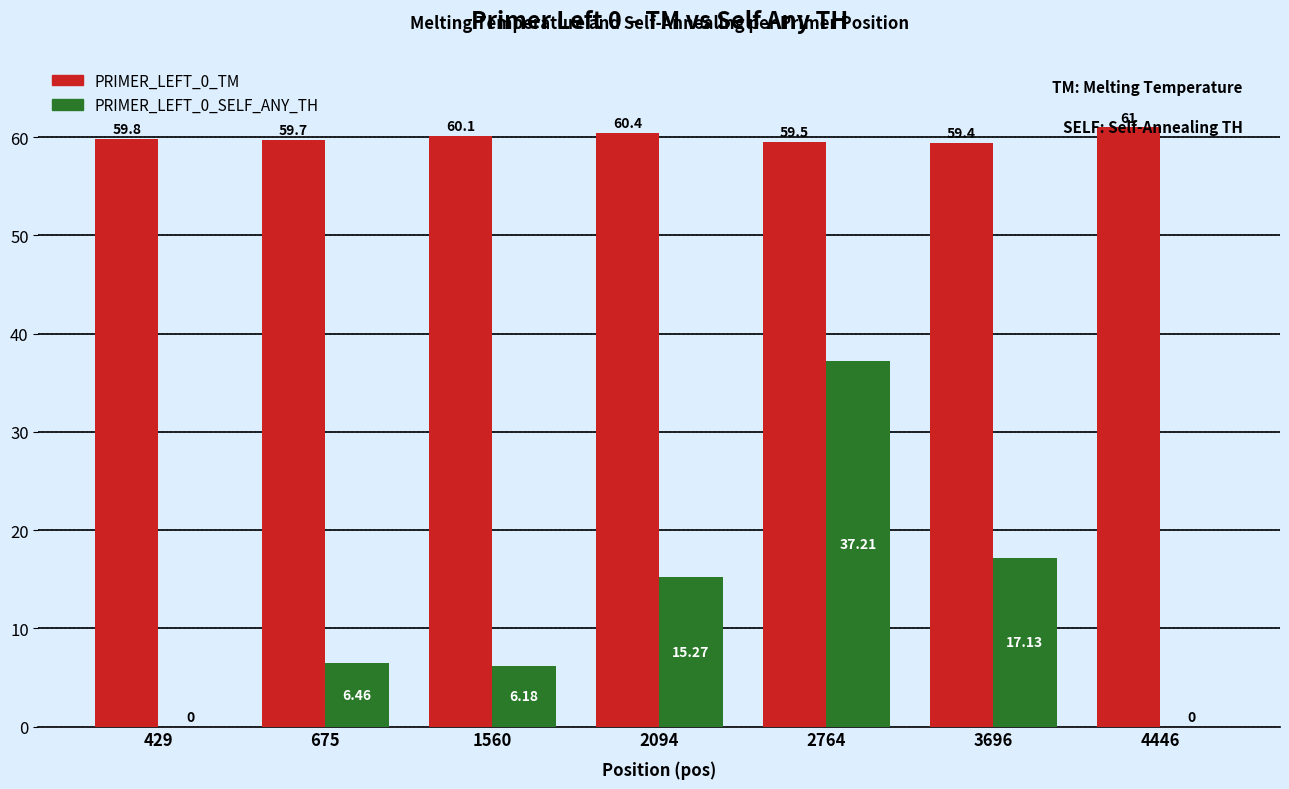

At which category is the sum across all series the highest?

2764